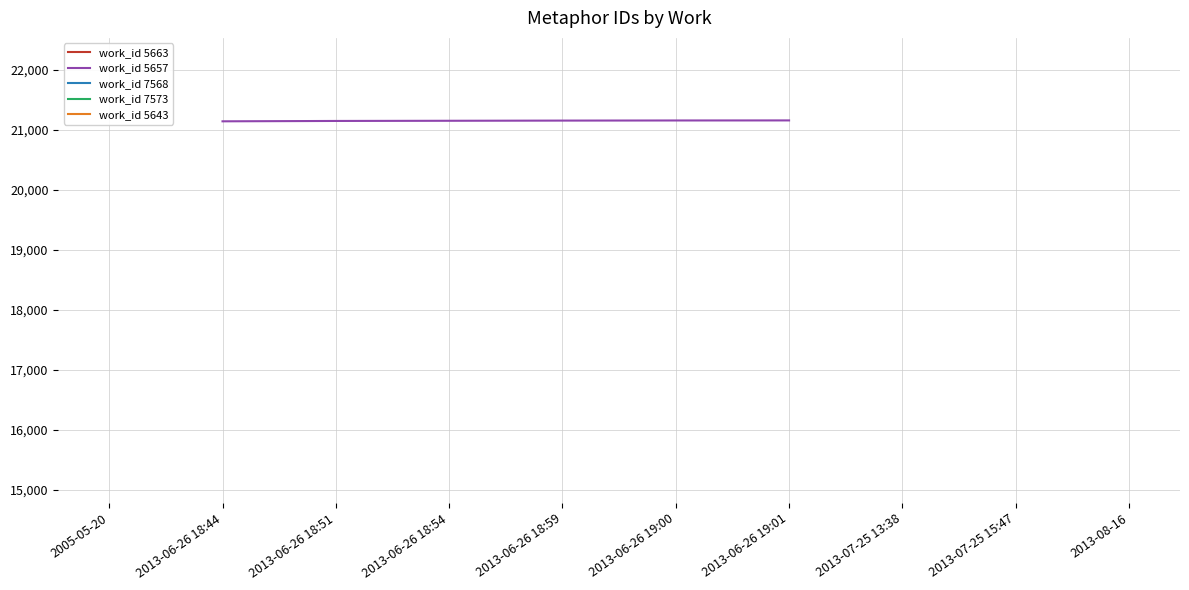

How many data points does each series have?

6